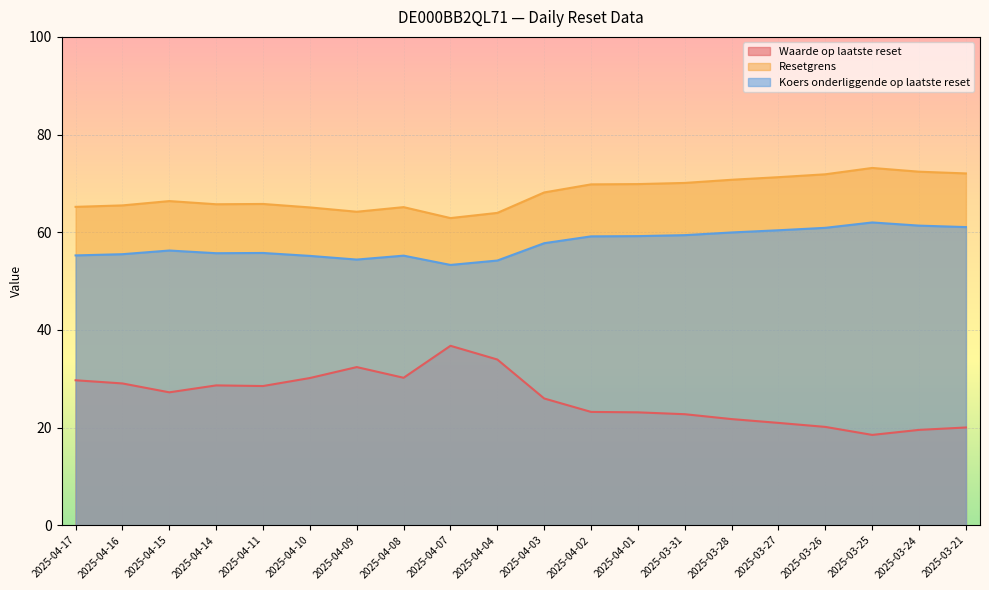

True or false: Waarde op laatste reset and Koers onderliggende op laatste reset cross at least once.

False